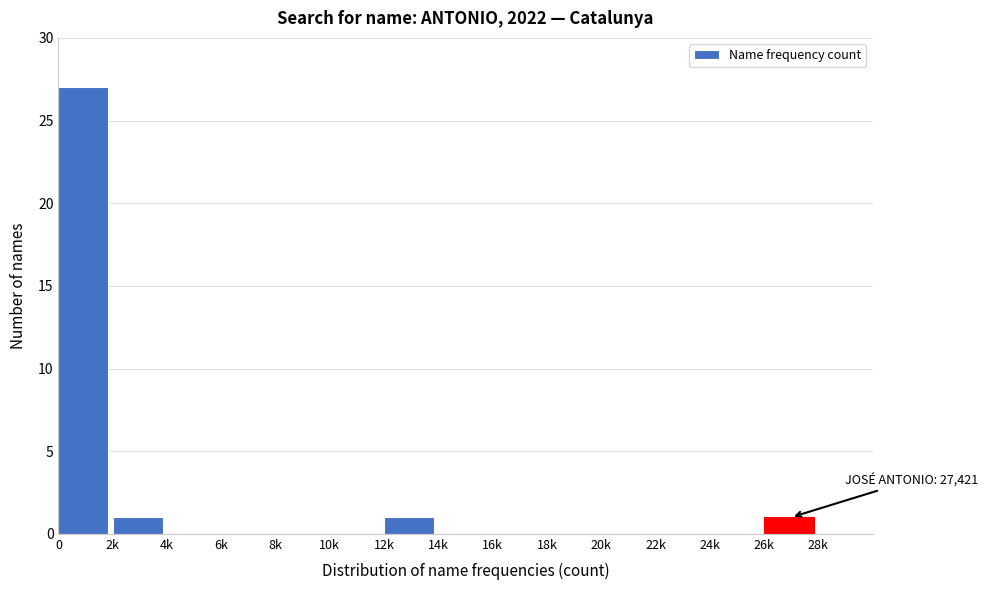

Reading left to right, transcribe all the data shown in this chart.

0=27	2k=1	4k=0	6k=0	8k=0	10k=0	12k=1	14k=0	16k=0	18k=0	20k=0	22k=0	24k=0	26k=1	28k=0